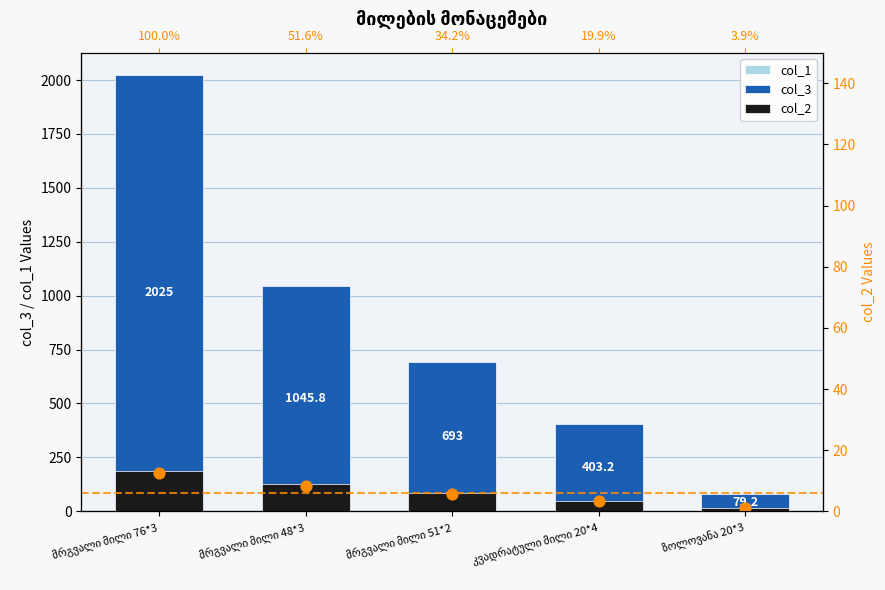

Which series has the largest total across all categories?

col_3